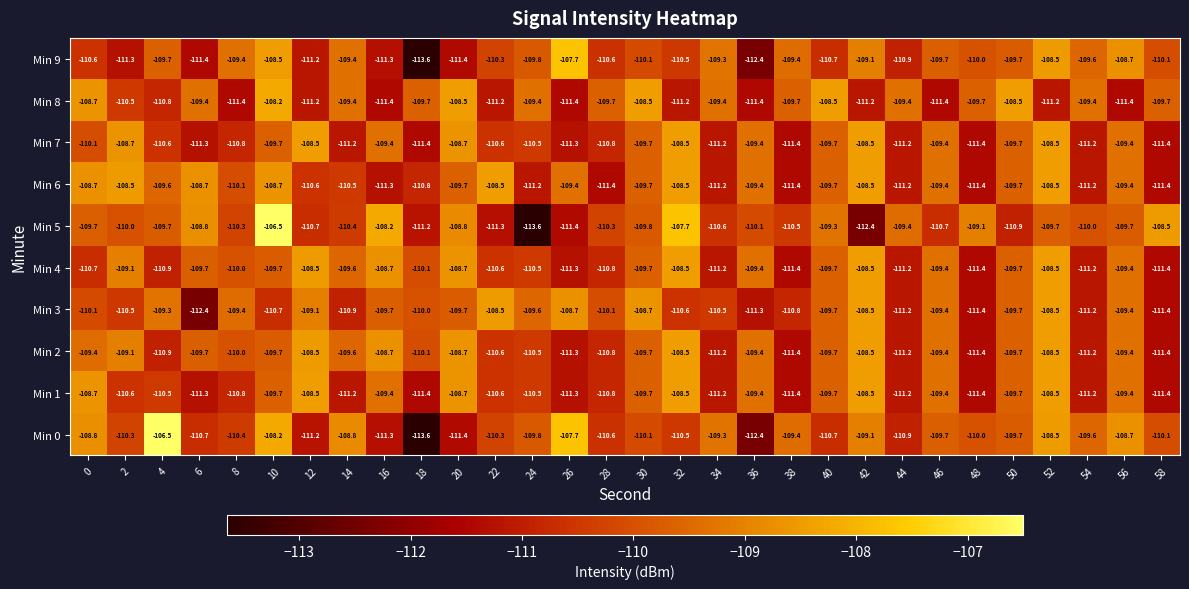

Which series has the largest total across all categories?

Min 2